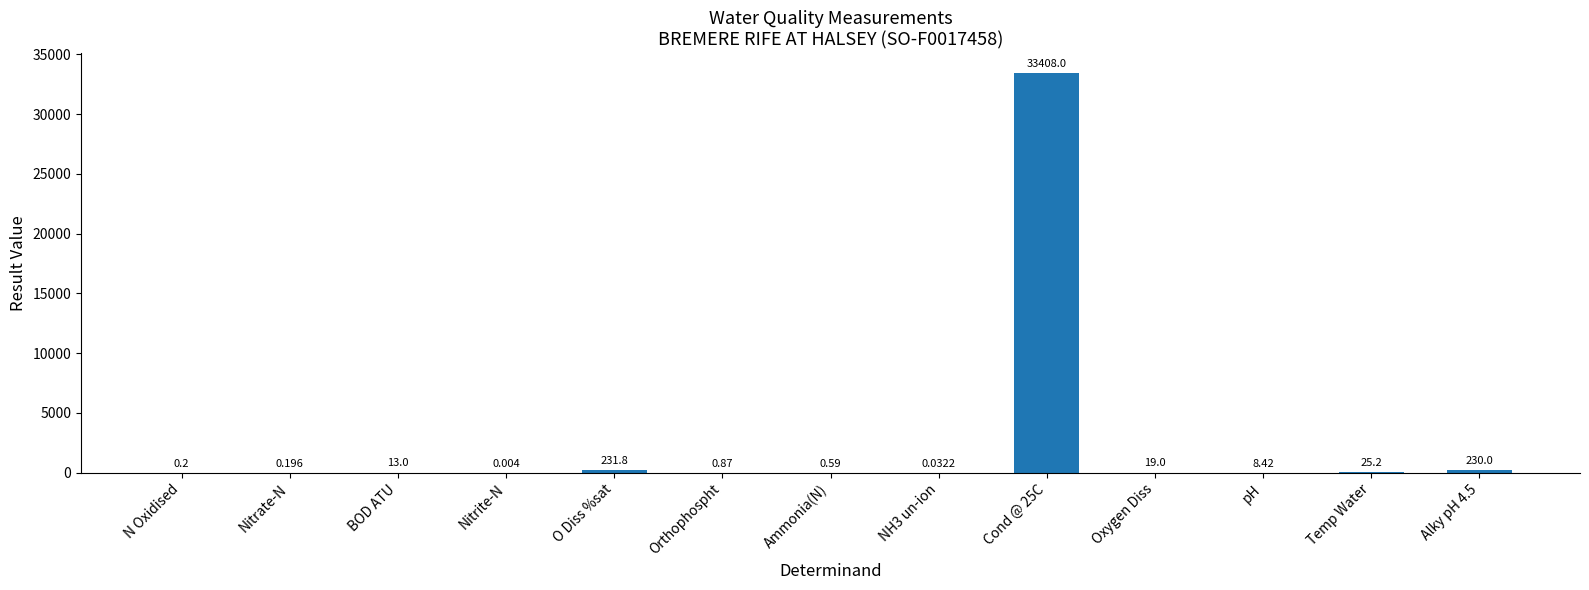

Which has a higher value, Nitrite-N or Oxygen Diss?

Oxygen Diss